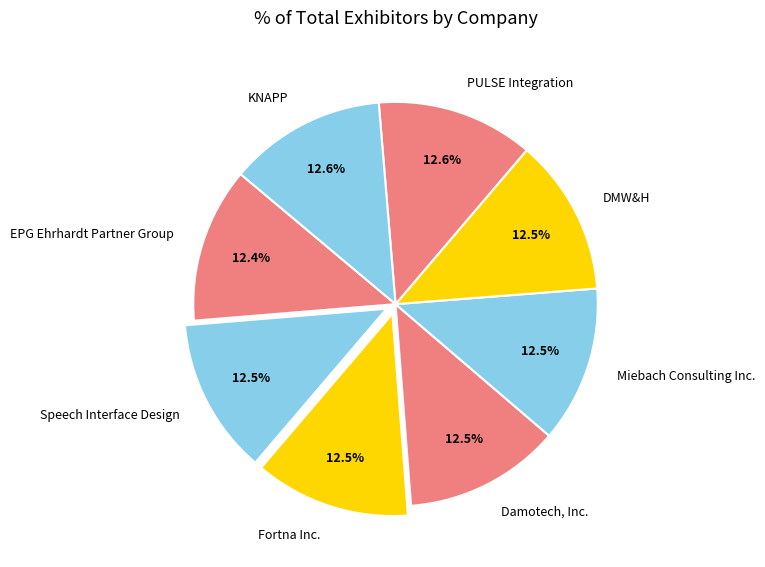

Approximately how many times larger is the value at Damotech, Inc. compared to DMW&H?

1.0